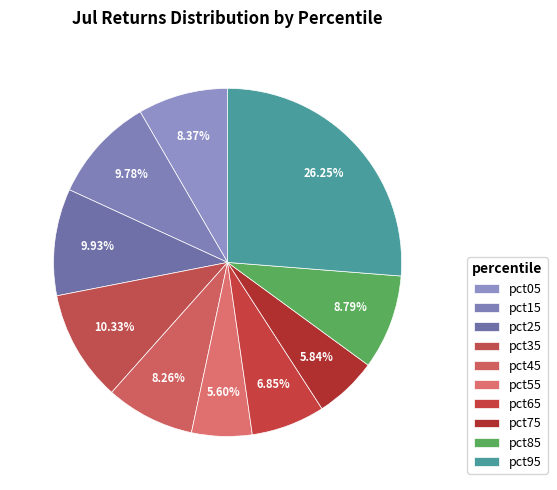

The pct25 slice represents 1% of the pie. True or false?

False